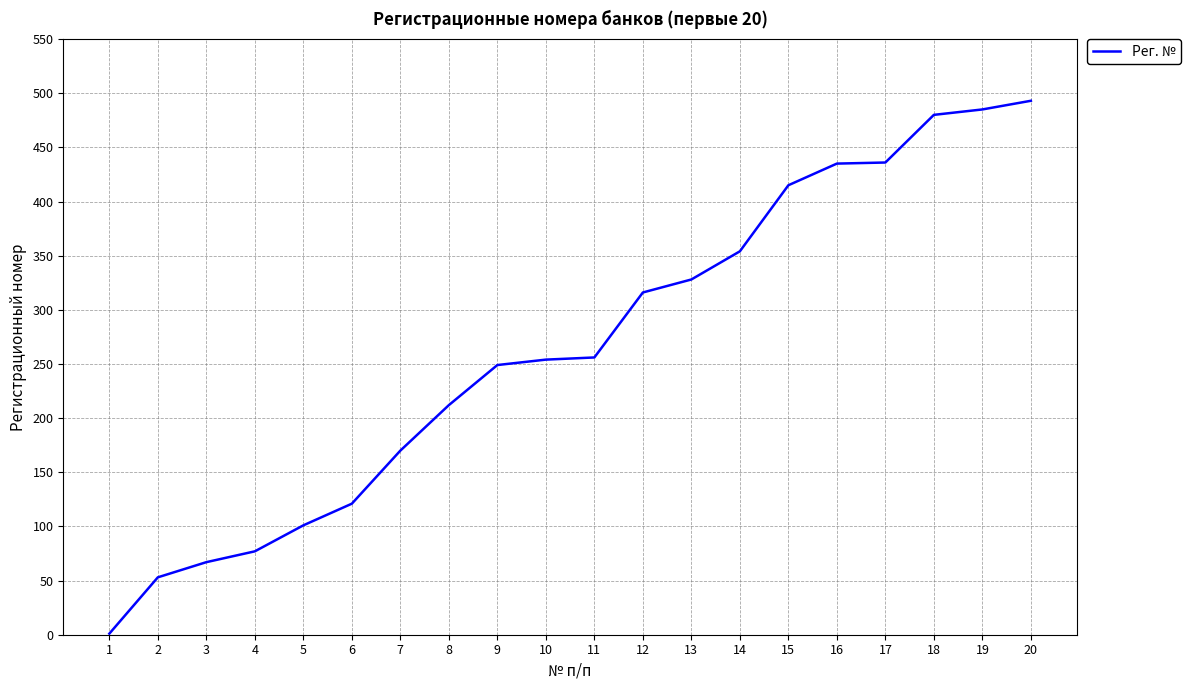

What is the greatest value displayed?

493